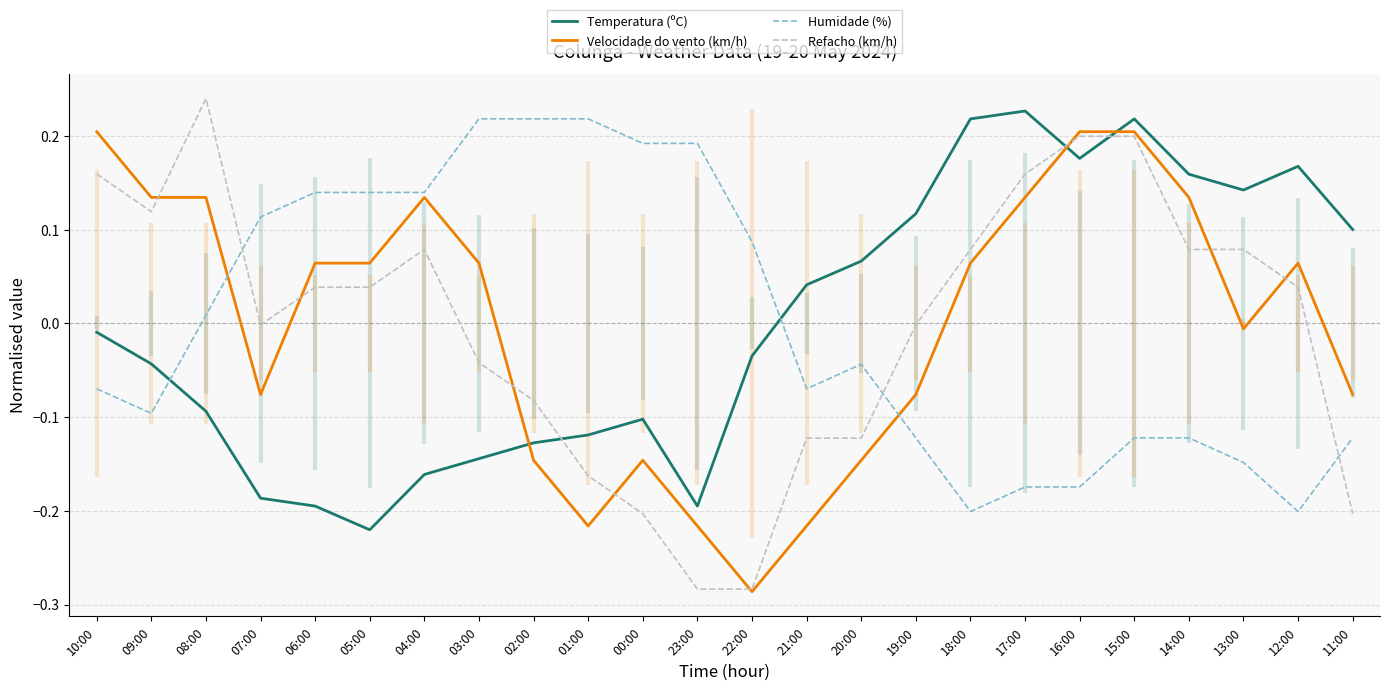

What is the difference between the second highest and minimum values in the Humidade (%) series?

0.4